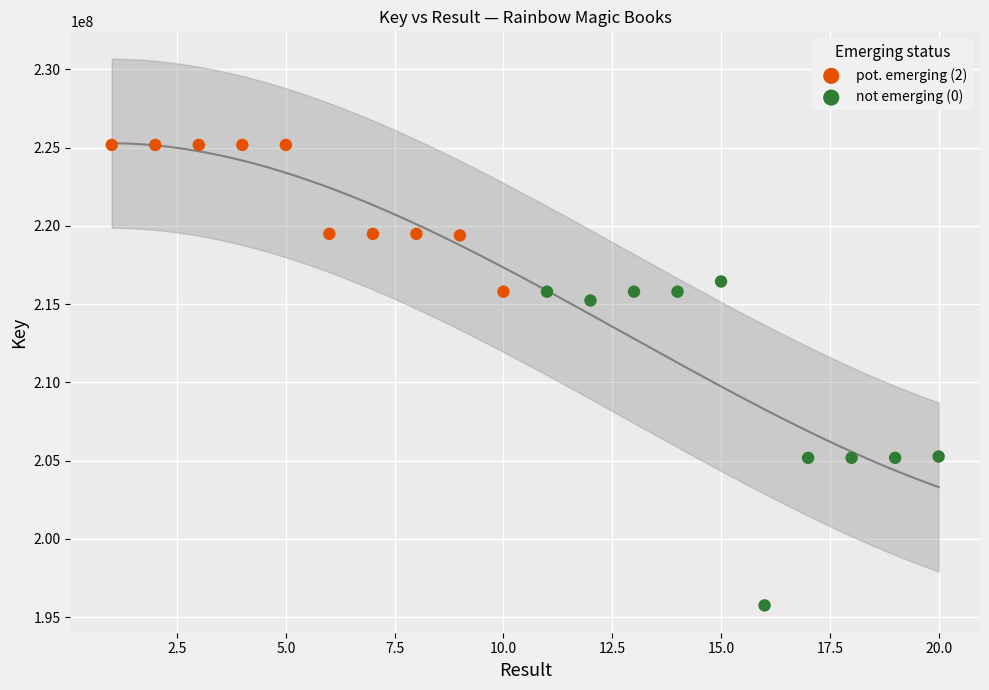

Which series reaches the minimum Y coordinate?

not emerging (0)